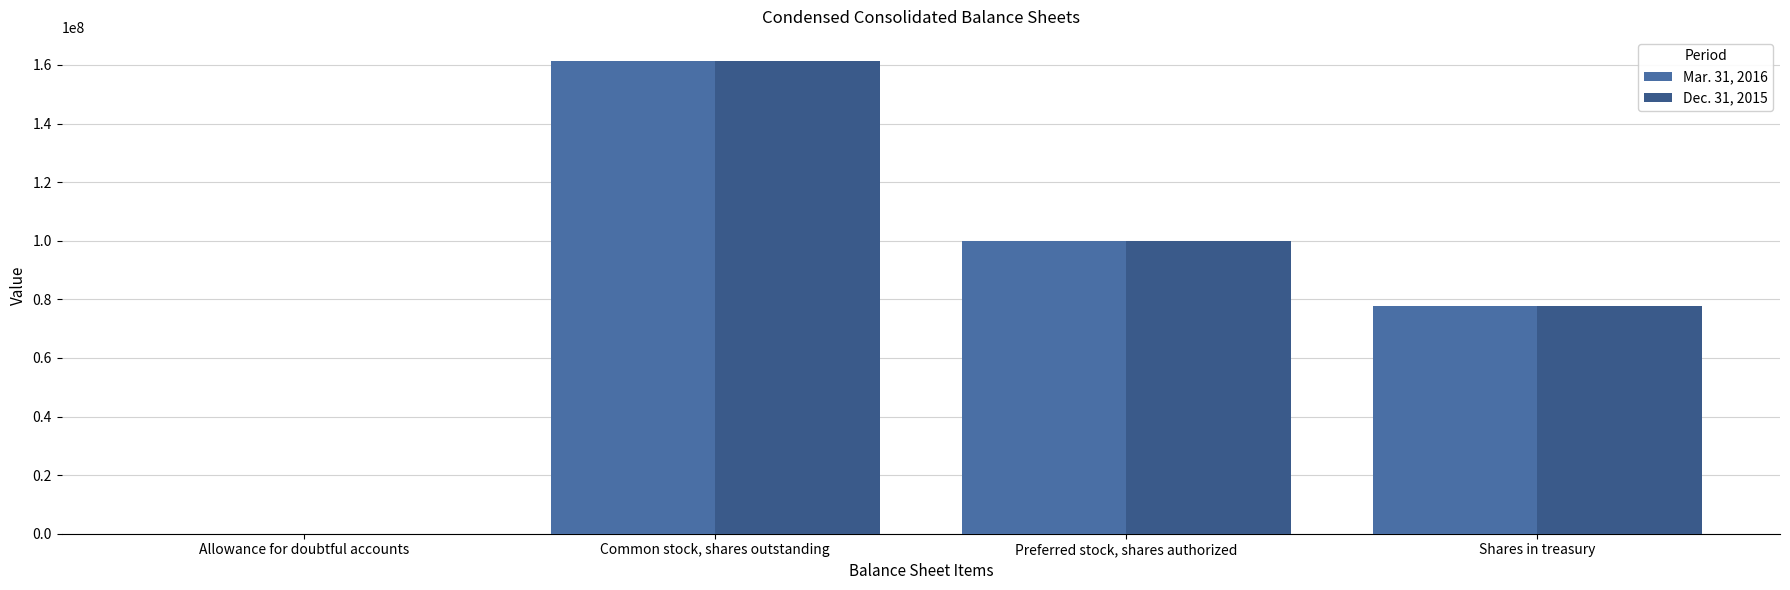

Reading left to right, extract all data points from this chart.

Mar. 31, 2016: Allowance for doubtful accounts=4380	Common stock, shares outstanding=161503000	Preferred stock, shares authorized=100000000	Shares in treasury=77765000
Dec. 31, 2015: Allowance for doubtful accounts=2470	Common stock, shares outstanding=161433000	Preferred stock, shares authorized=100000000	Shares in treasury=77765000